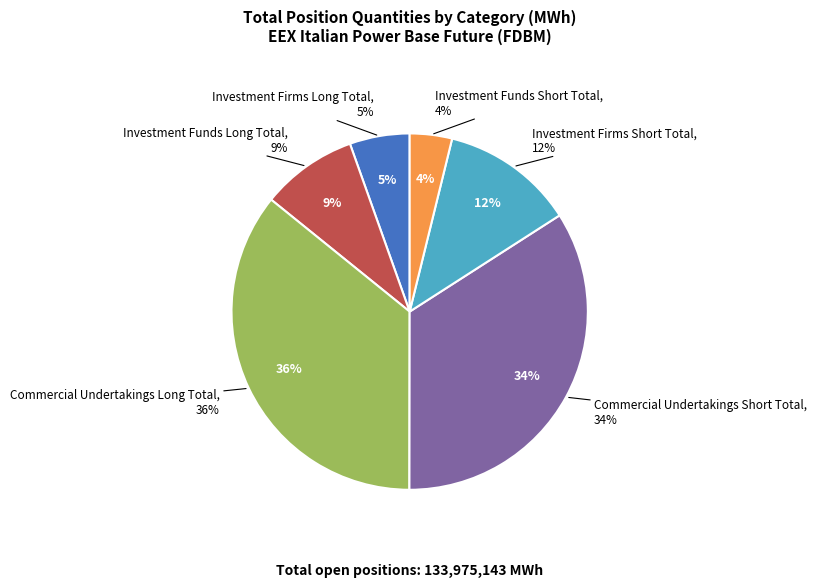

What is the largest slice in the pie chart?

Commercial Undertakings Long Total